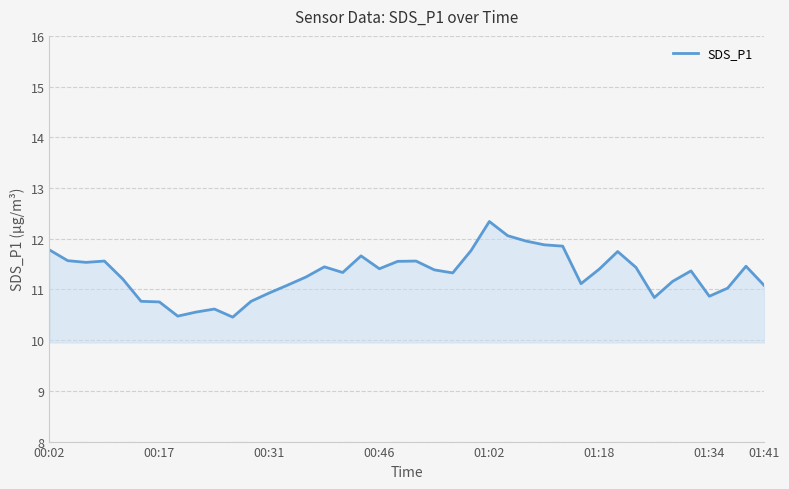

Count the number of data series in this chart.

1